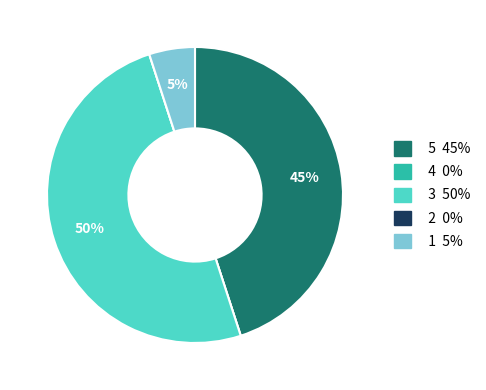

To the nearest percent, what is the average slice percentage?

20%